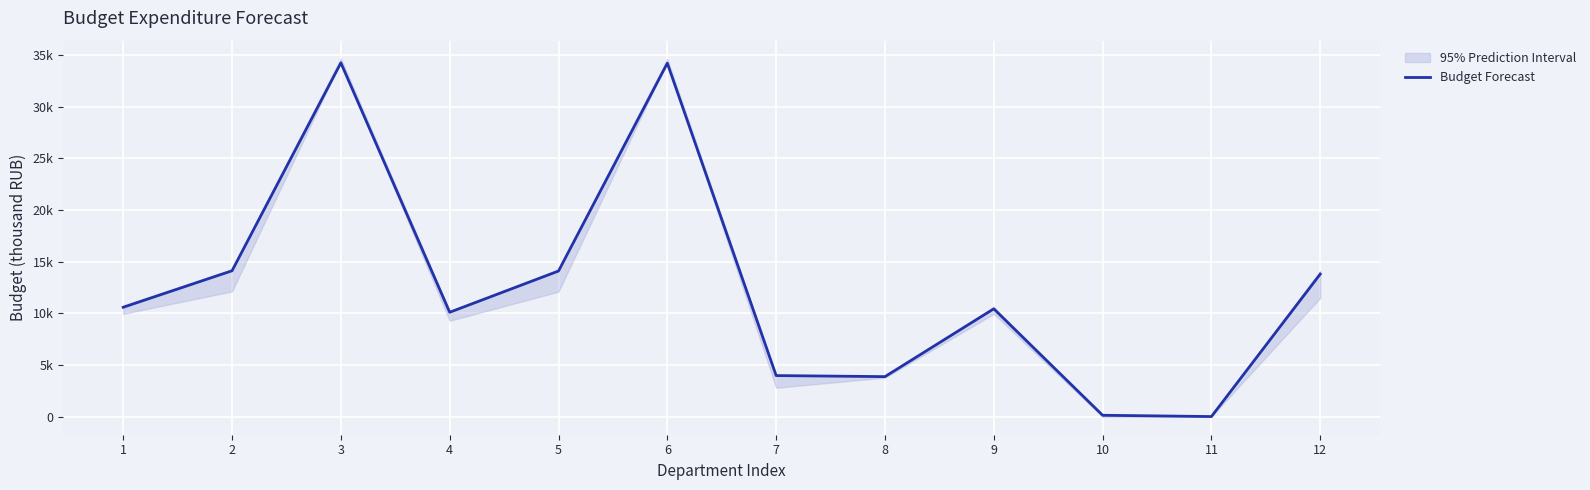

What is the maximum value shown in the chart?

34224.5